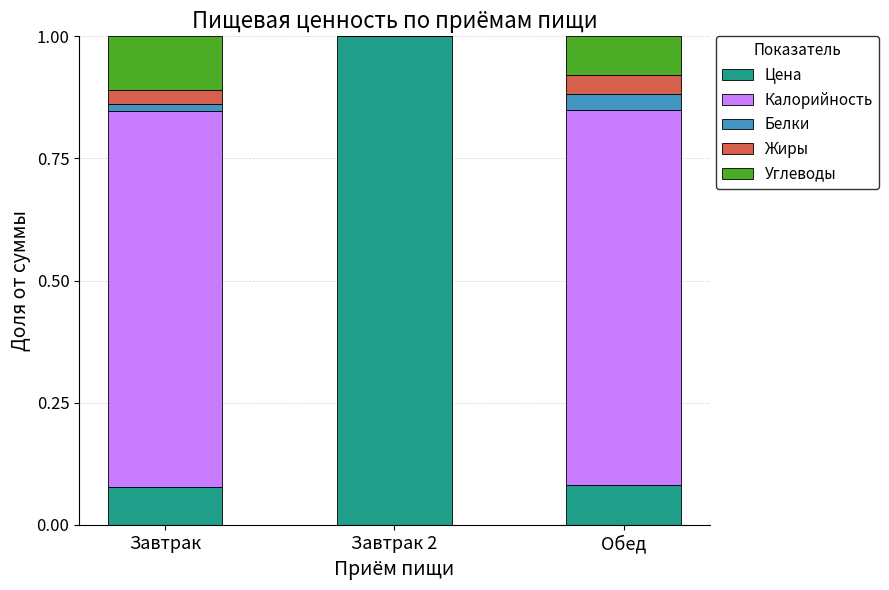

What is the total value across all series at Обед?

1.0